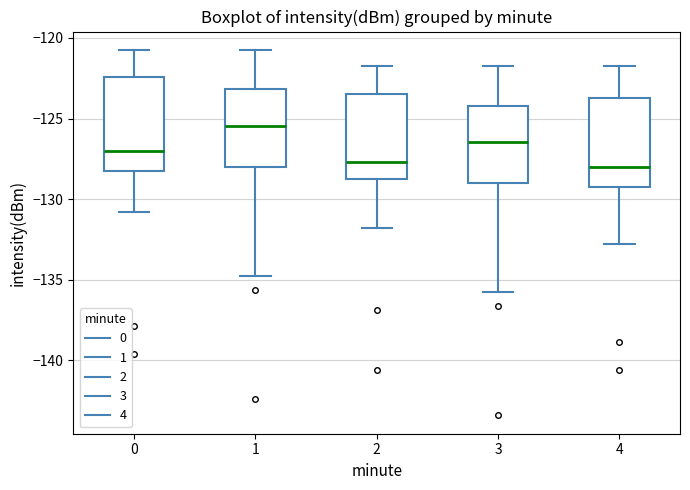

Reading left to right, transcribe this box plot: for each box, give where its median line is, the range the box spans, and where its two whiskers end, as read against the y-axis. The values are not printed on the chart, so give them approximately, as read against the axis.

0: median -127.0, box -128.0 to -122.5, whiskers -131.0 to -120.5
1: median -125.5, box -128.0 to -123.0, whiskers -135.0 to -120.5
2: median -127.5, box -128.5 to -123.5, whiskers -132.0 to -121.5
3: median -126.5, box -129.0 to -124.0, whiskers -136.0 to -121.5
4: median -128.0, box -129.0 to -123.5, whiskers -133.0 to -121.5